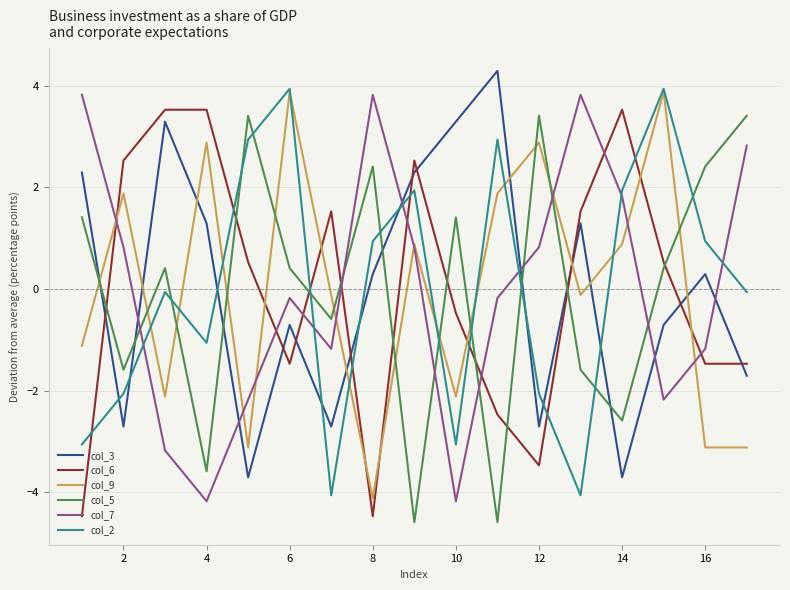

True or false: col_3 and col_7 intersect in this chart.

True